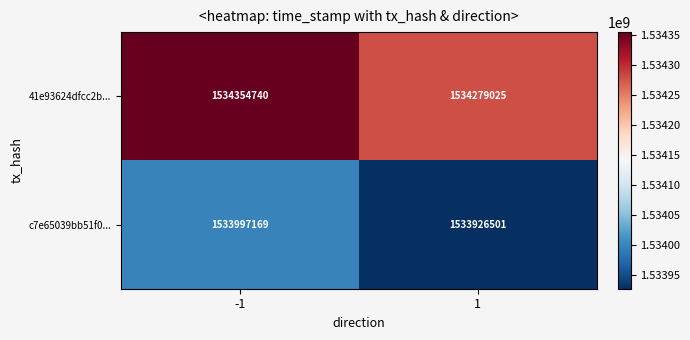

Reading right to left, extract all data points from this chart.

41e93624dfcc2b...: 1=1534279025	-1=1534354740
c7e65039bb51f0...: 1=1533926501	-1=1533997169